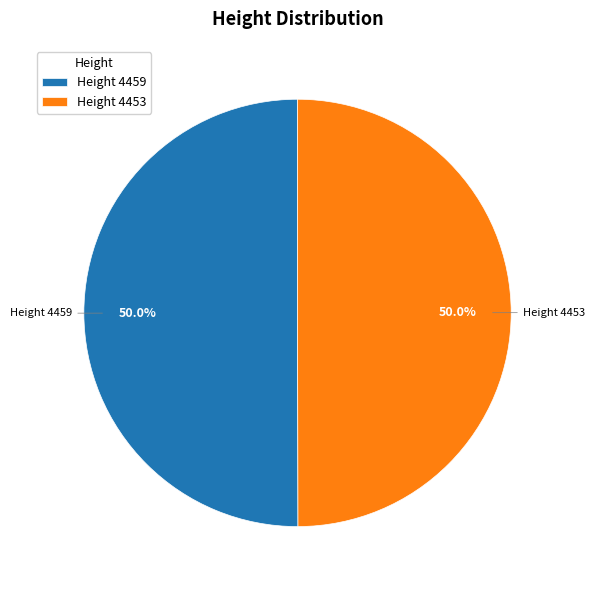

What is the total percentage of Height 4459 and Height 4453?

100.0%